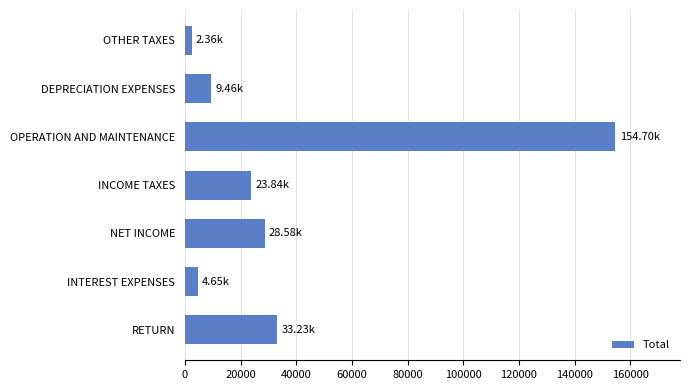

At which category does the chart reach its peak across all series?

OPERATION AND MAINTENANCE